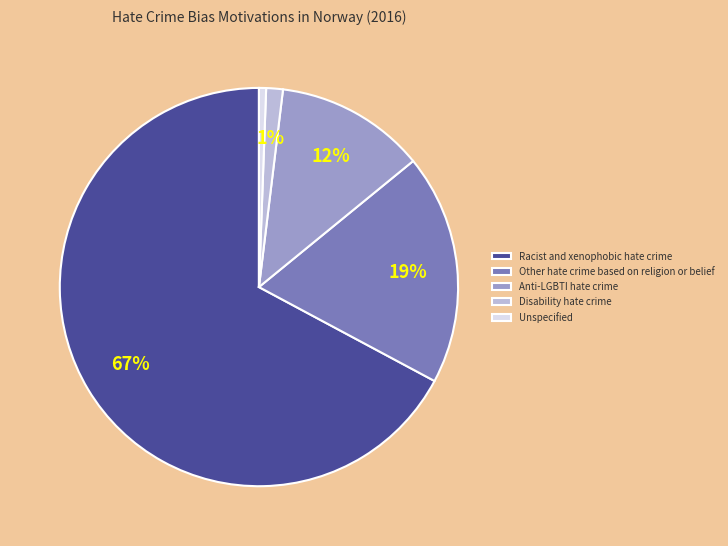

What percentage is the Other hate crime based on religion or belief slice, to the nearest percent?

19%